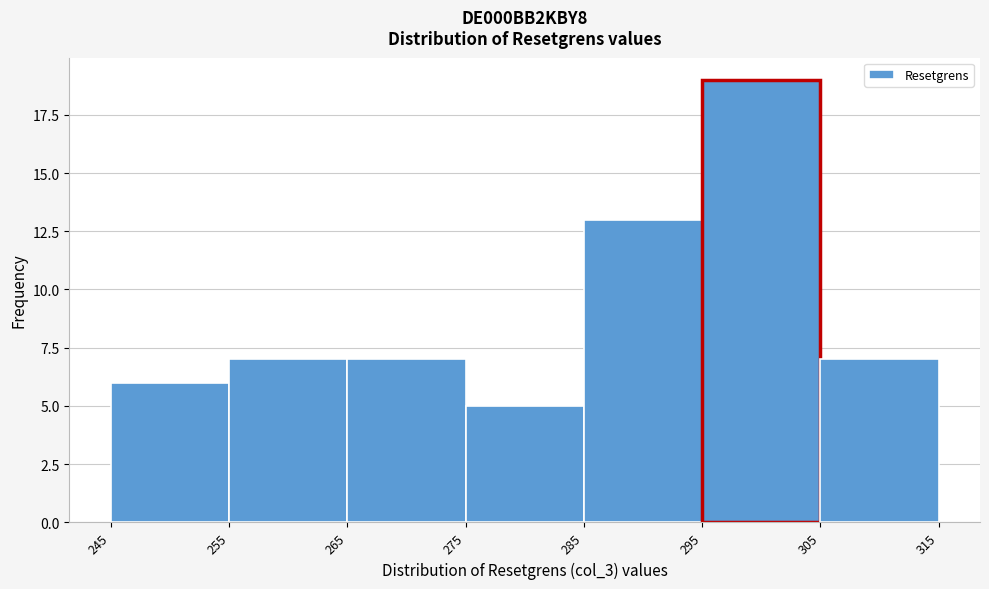

Over which range of the x-axis is the bar tallest?

295 to 305